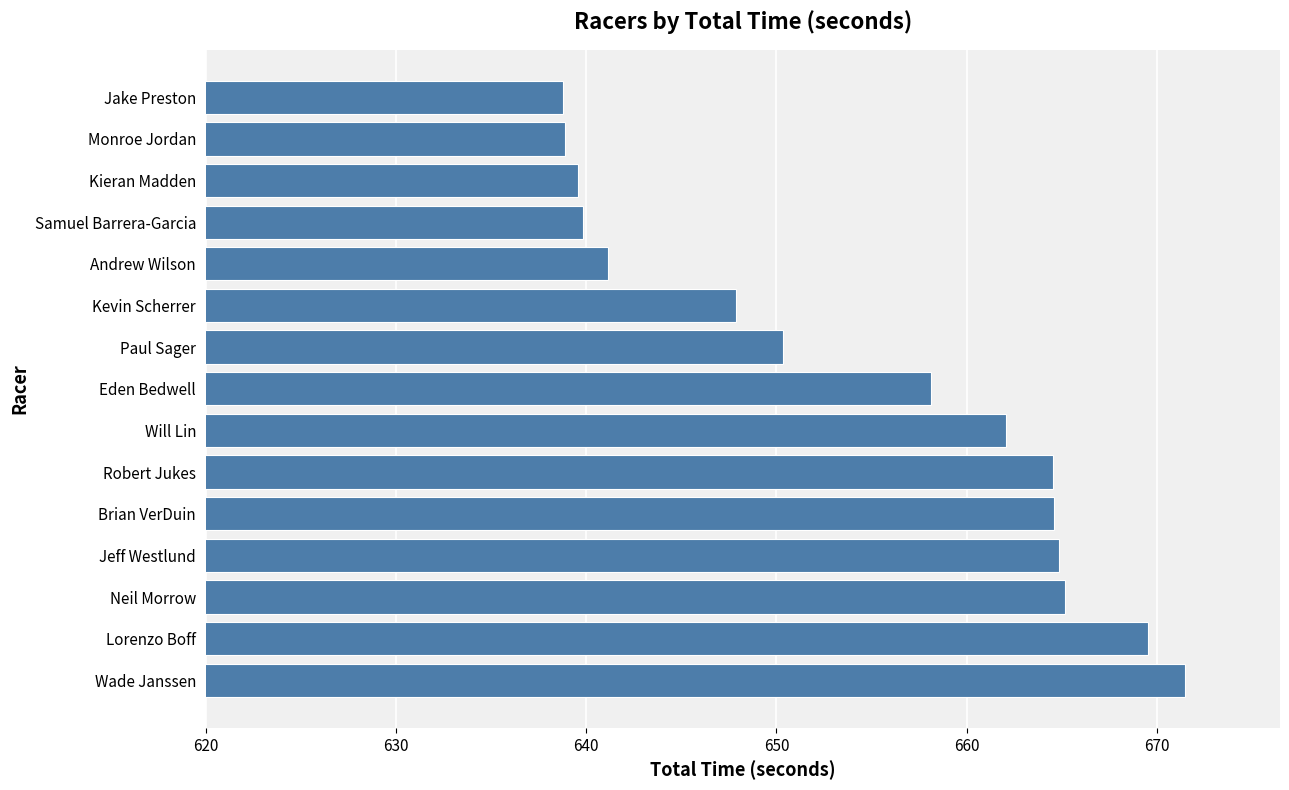

What is the maximum value shown in the chart?

671.5